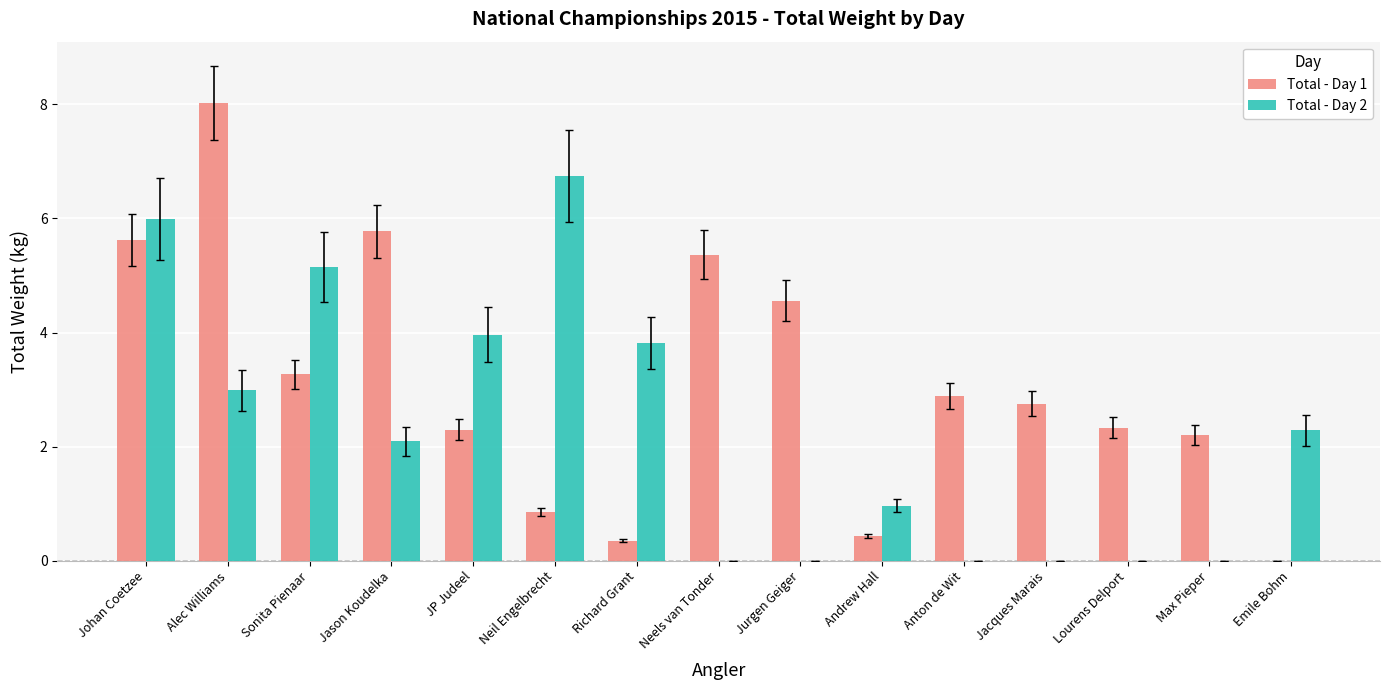

The Total - Day 1 series shows 2.9 at Anton de Wit. True or false?

True